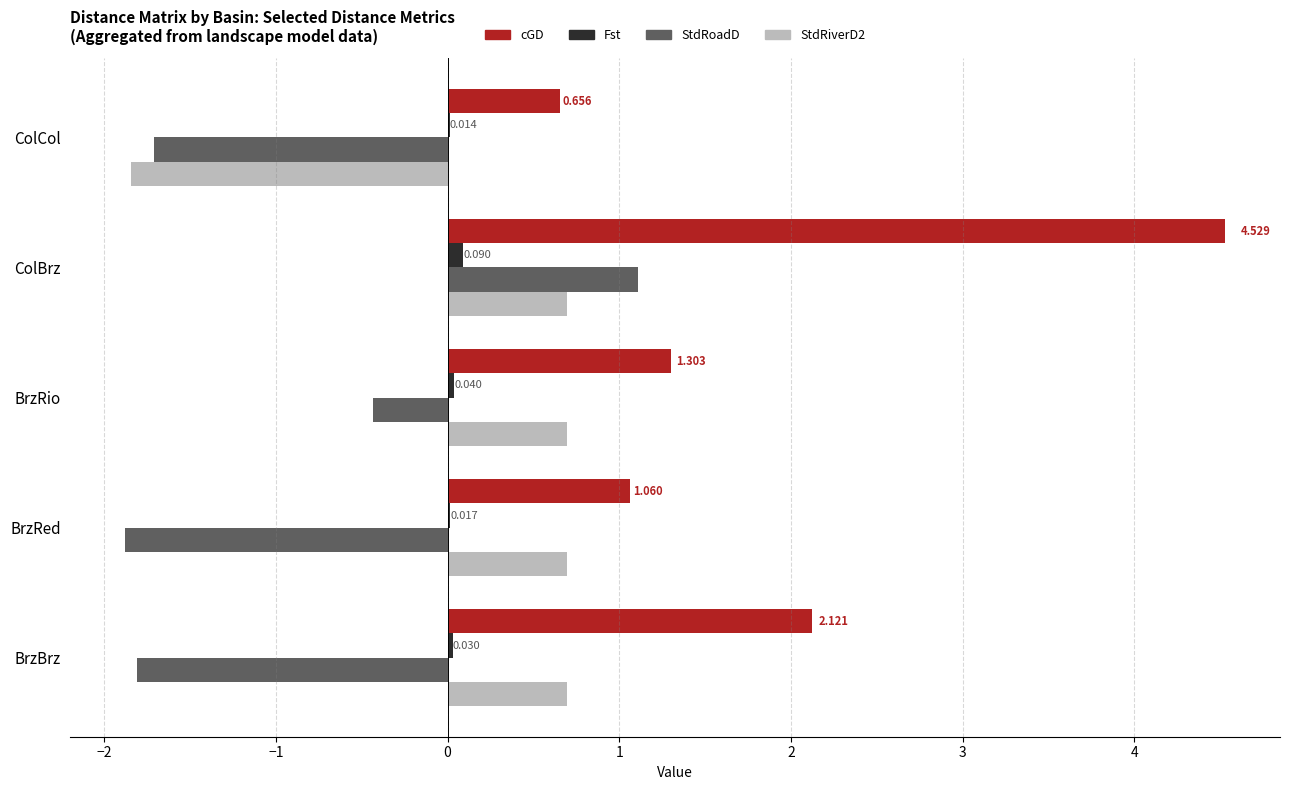

At which label is Fst closest to 0?

ColCol